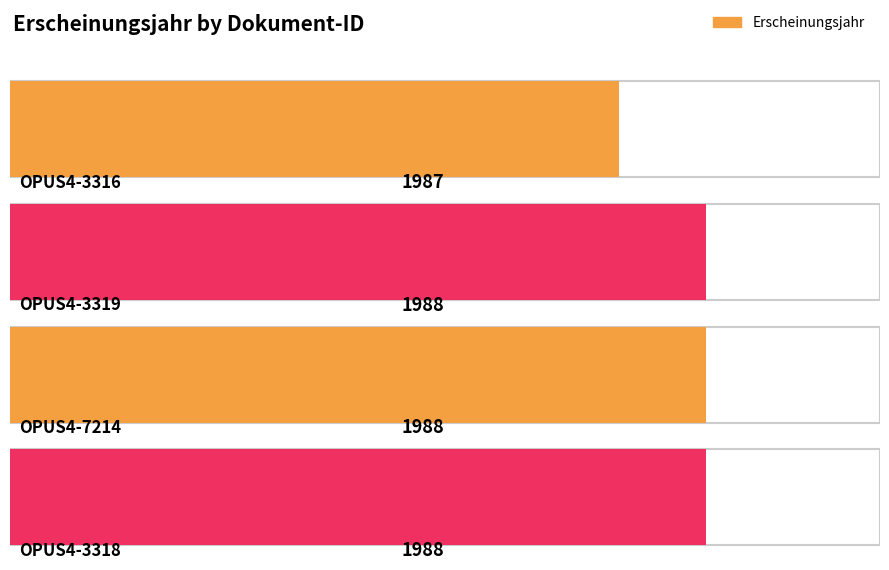

At which category does the chart reach its peak across all series?

OPUS4-3319